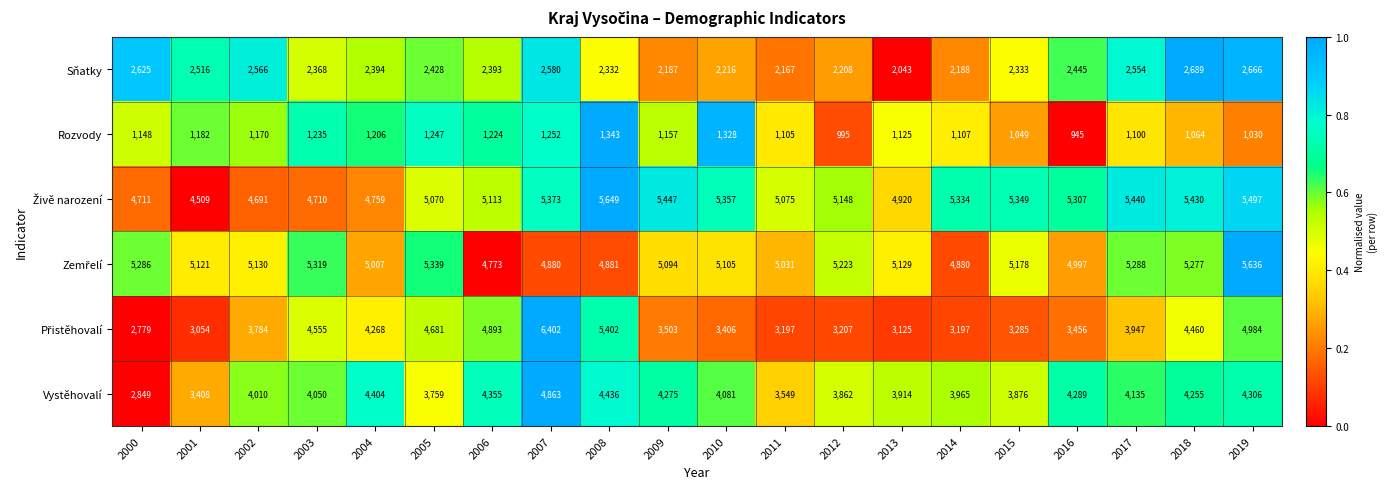

The Rozvody series shows 1107 at 2014. True or false?

True